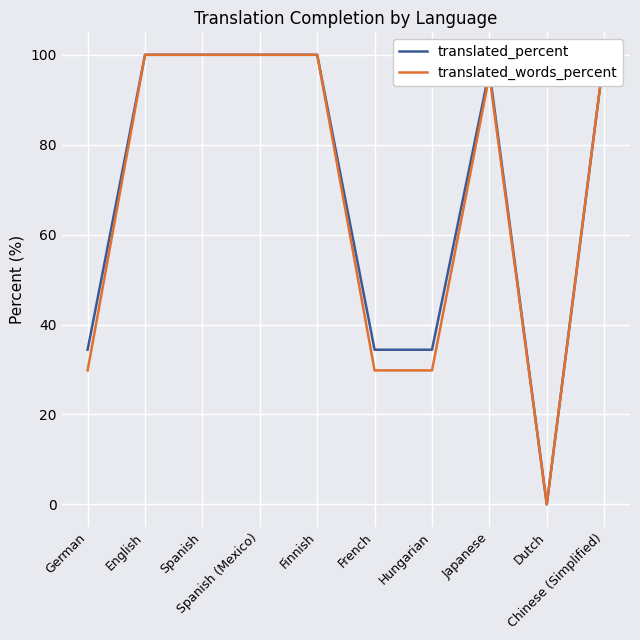

Reading right to left, what are all the values shown in this chart?

translated_percent: 100.0	0.0	96.5	34.4	34.4	100.0	100.0	100.0	100.0	34.4
translated_words_percent: 100.0	0.0	95.4	29.8	29.8	100.0	100.0	100.0	100.0	29.8